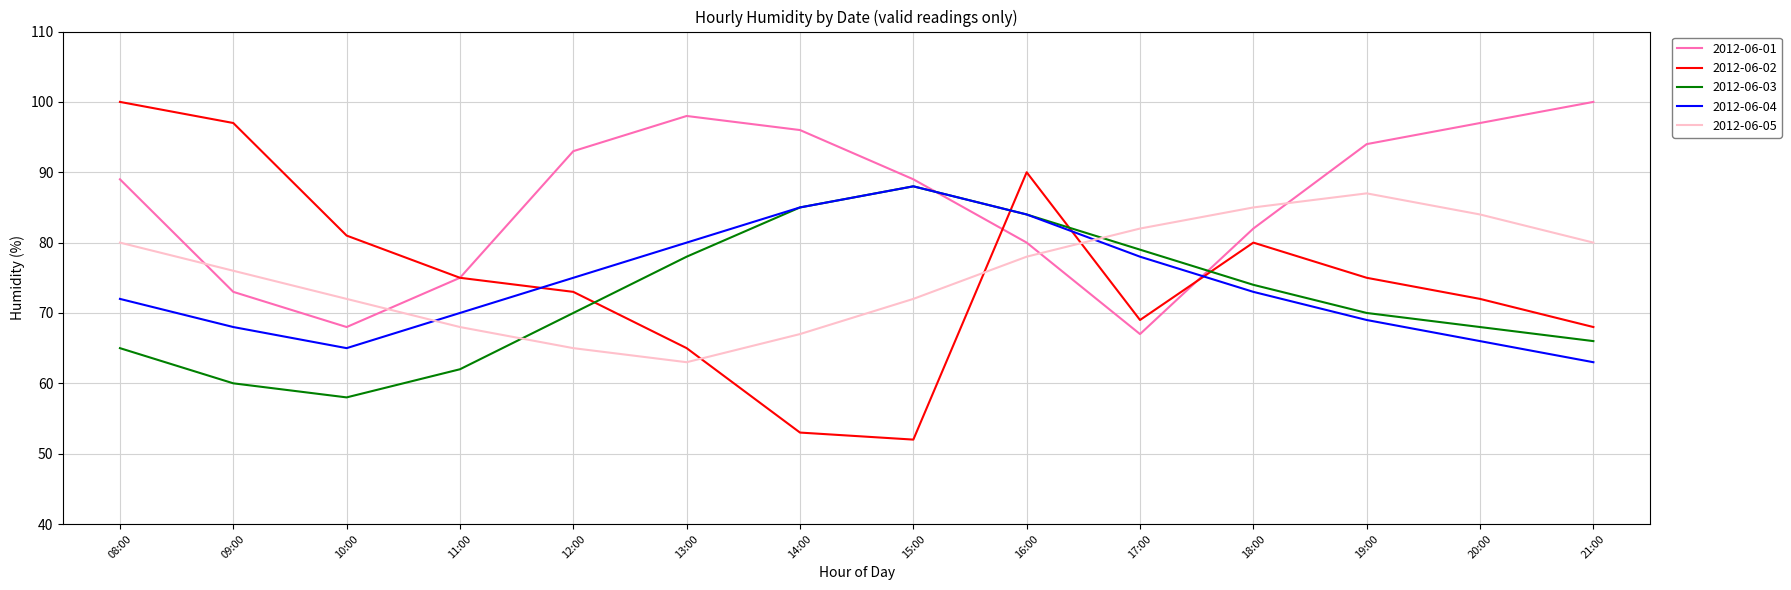

What position from the left is 17:00?

10